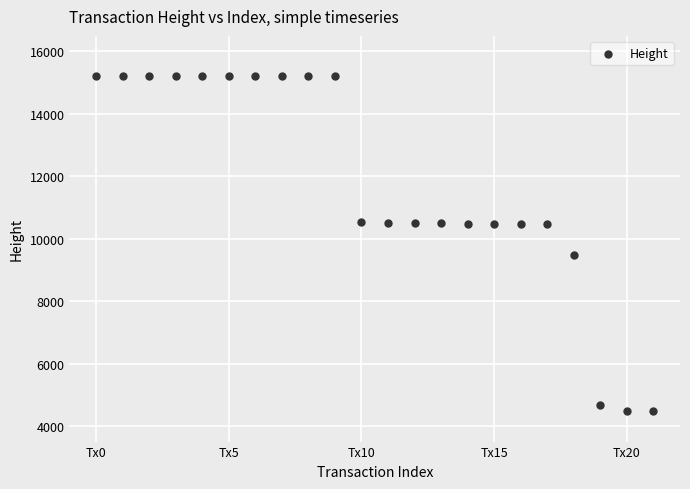

What is the range of Y values (max minus min)?

10748